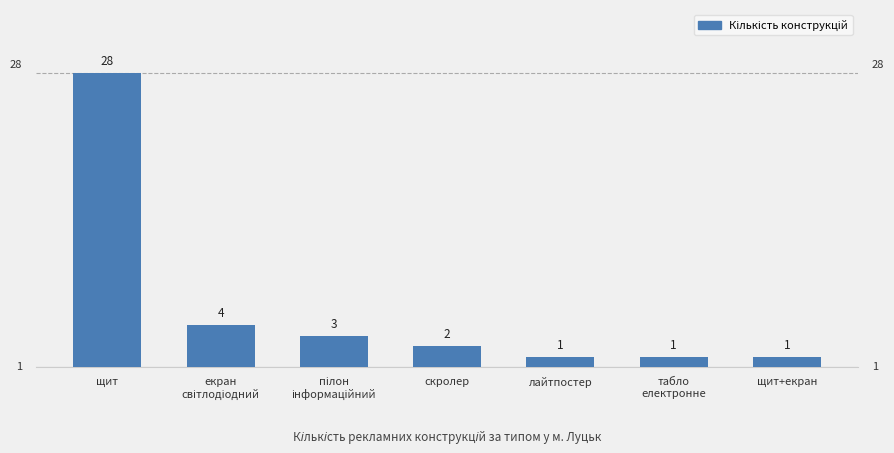

The value at щит+екран is 1. True or false?

True